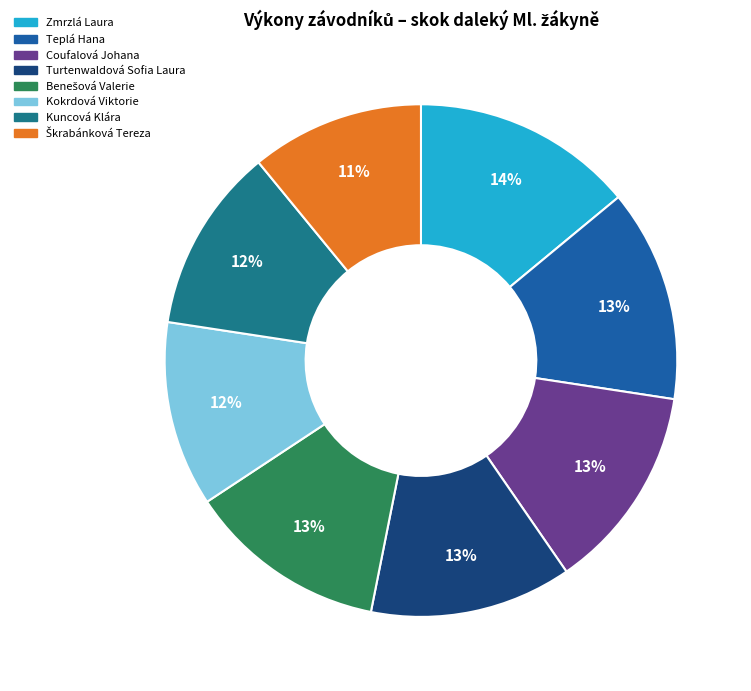

Combined, do Kuncová Klára and Kokrdová Viktorie account for over 50%?

No